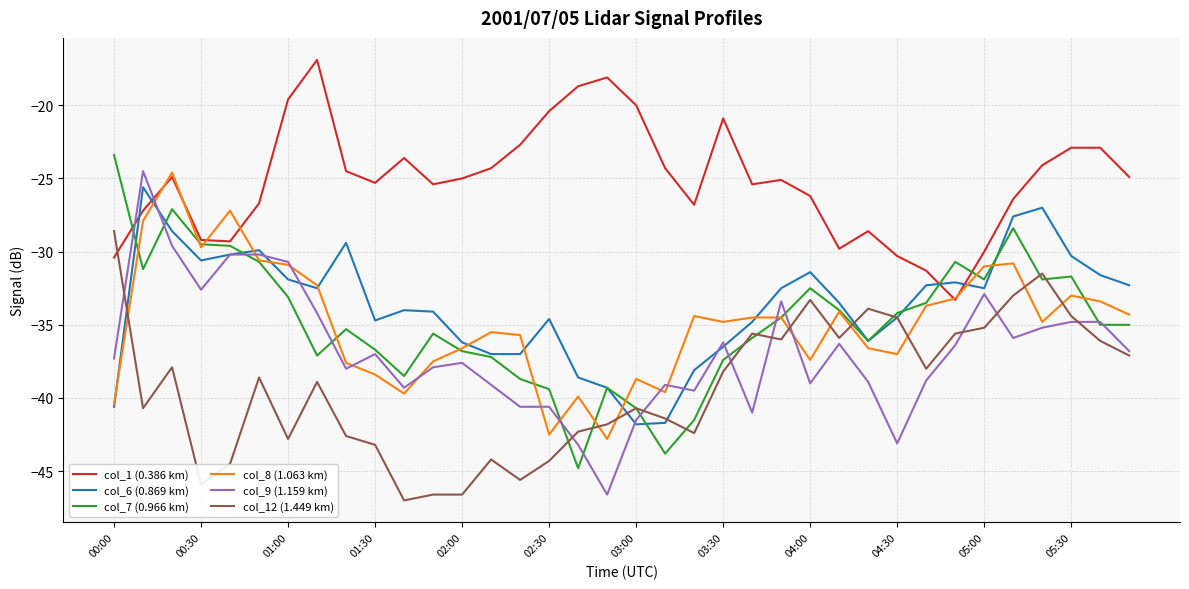

Which series has the largest range (max minus min)?

col_9 (1.159 km)